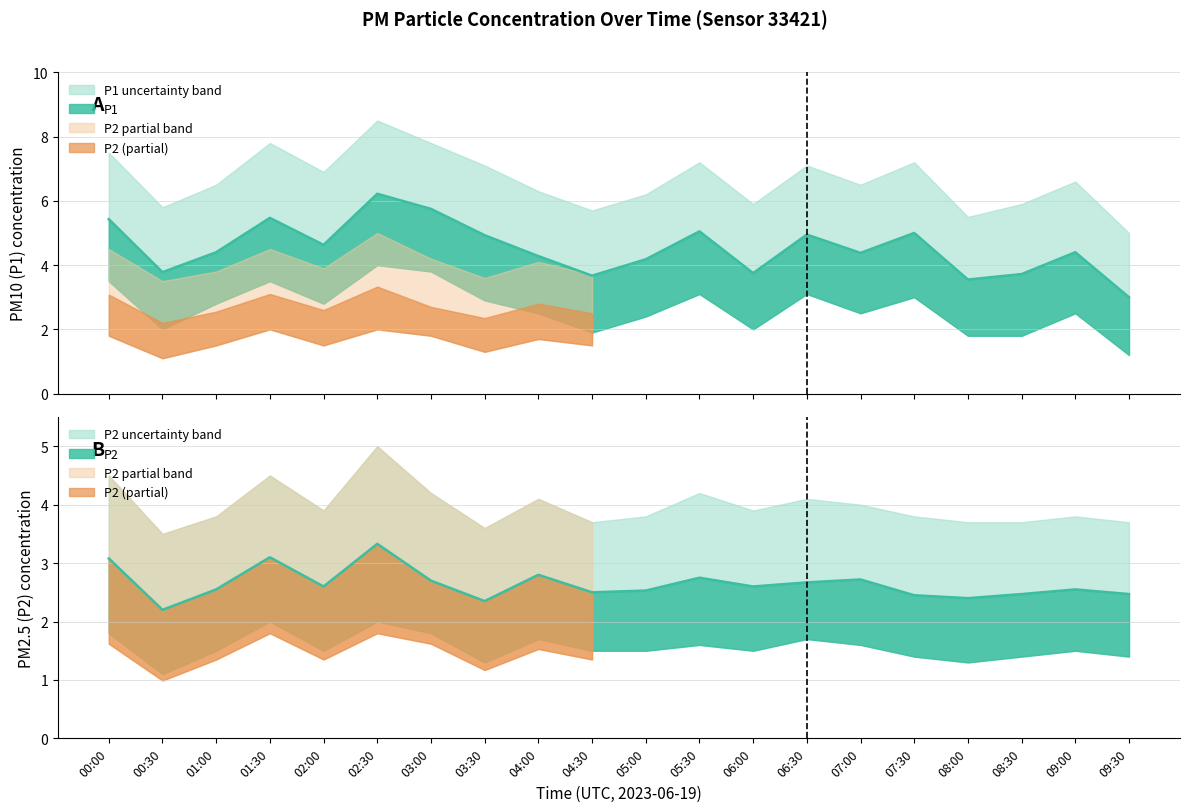

What is the spread (max minus min) of values at 05:30?

2.3